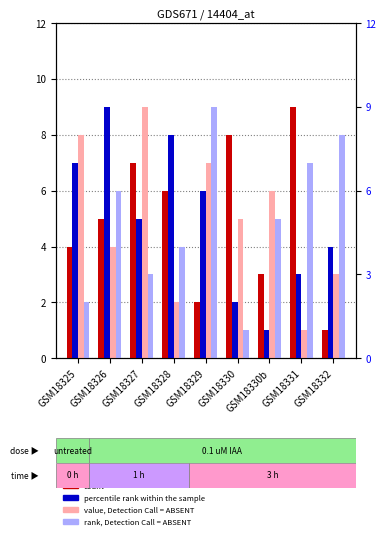

What is the sum of the col_5 values at GSM18326 and GSM18325?

9